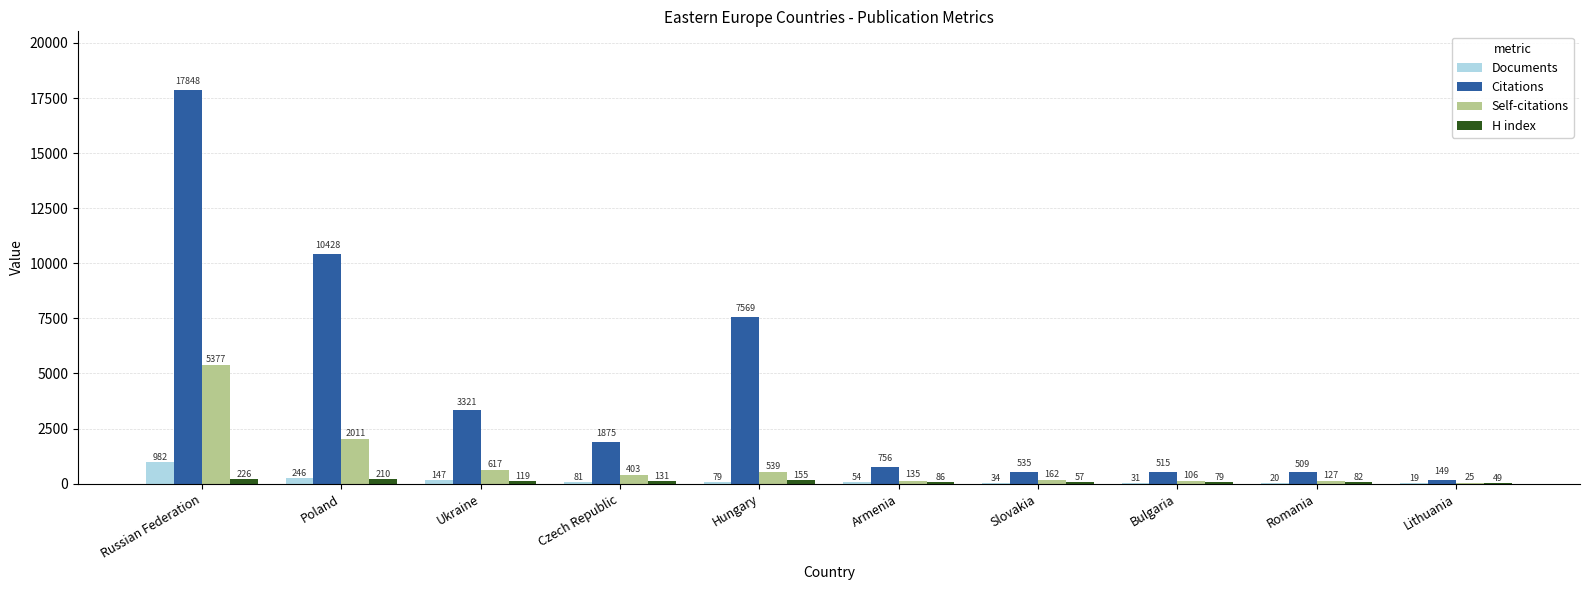

Which category has the highest value across all series?

Russian Federation